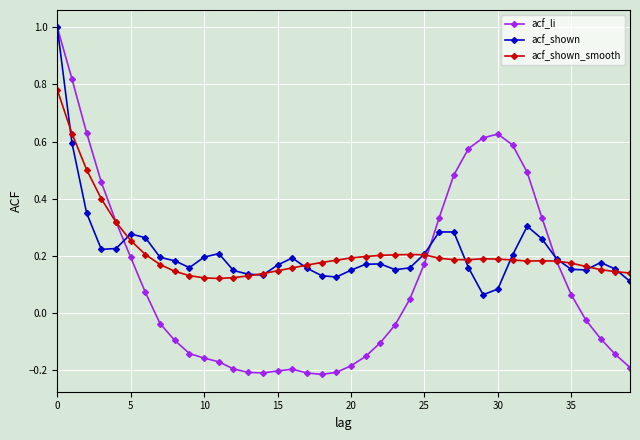

Which series has the largest range (max minus min)?

acf_li